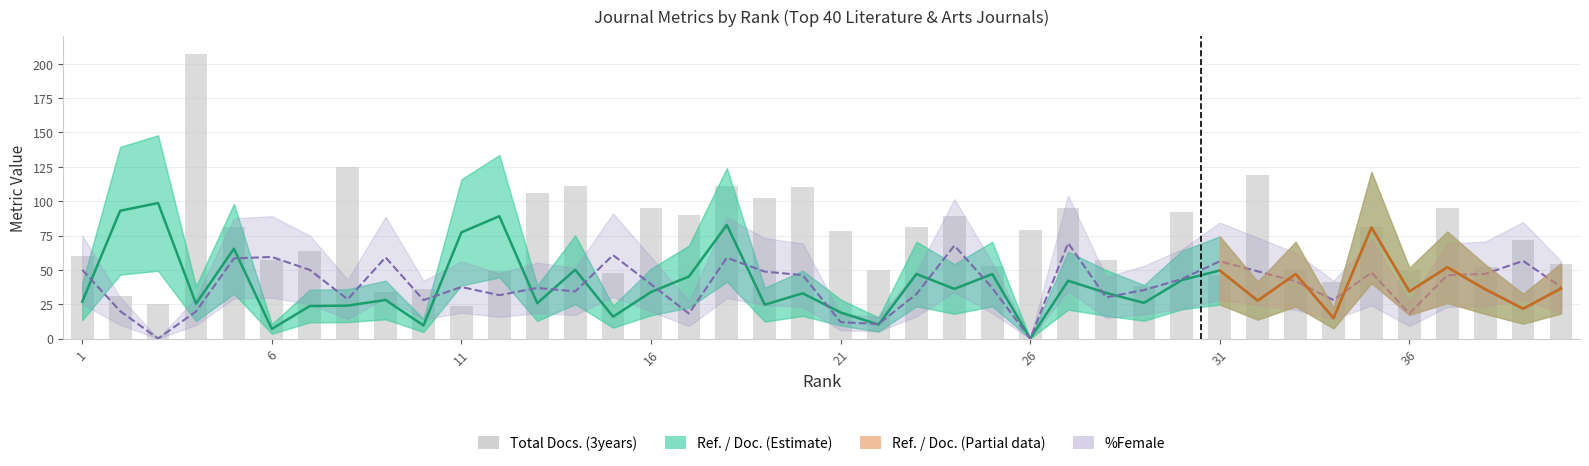

Which series has the largest total across all categories?

Total Docs. (3years)